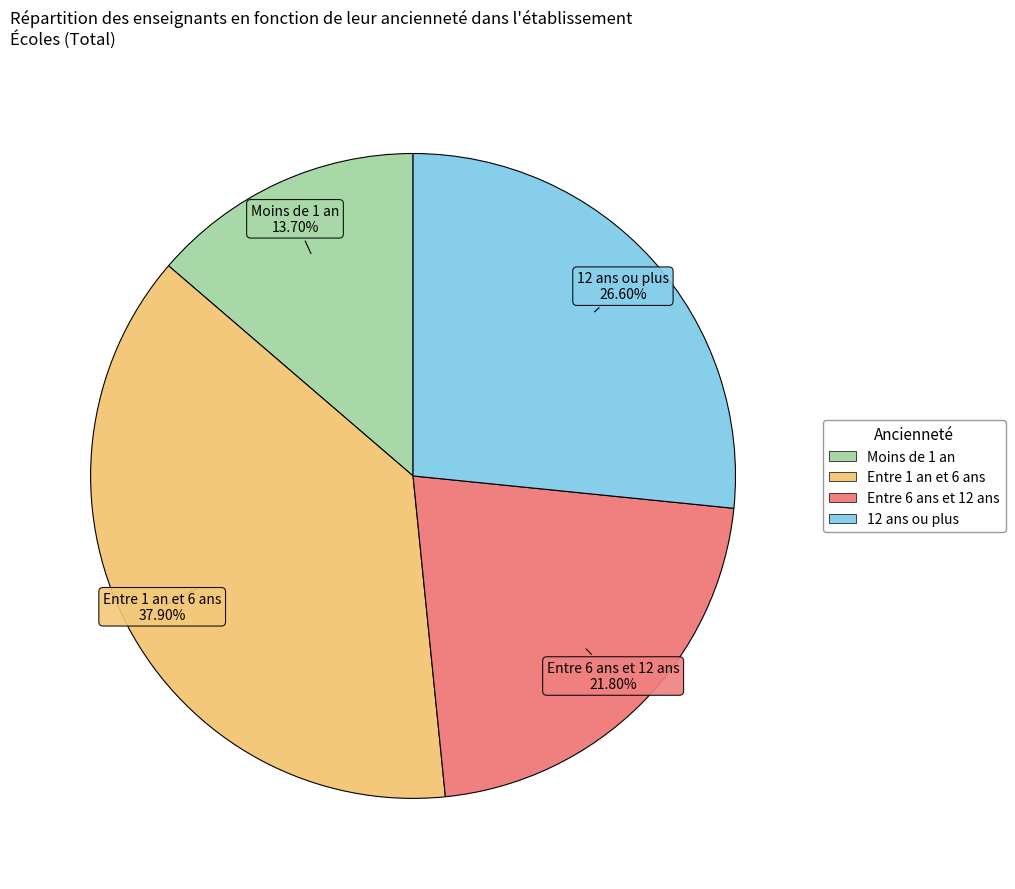

Which slice is the largest?

Entre 1 an et 6 ans